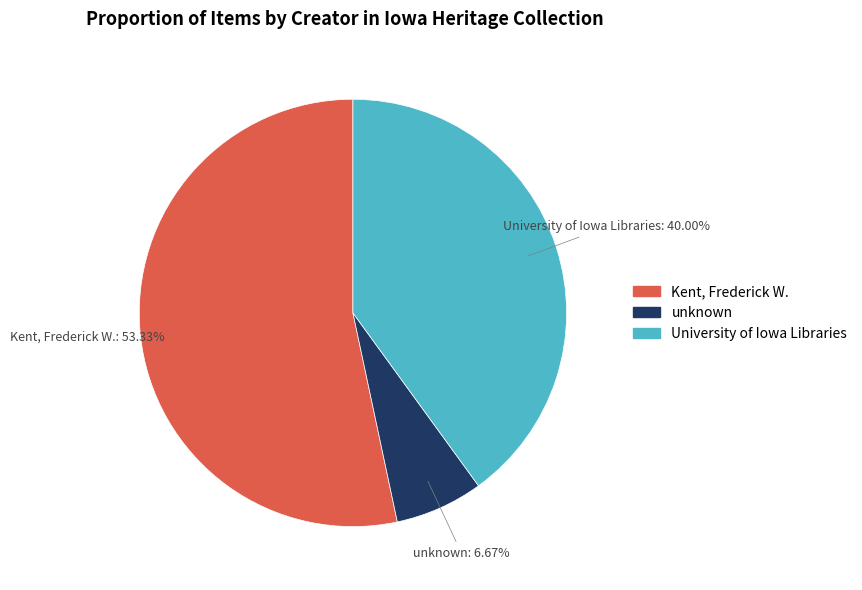

Is there a majority slice in this chart?

Yes